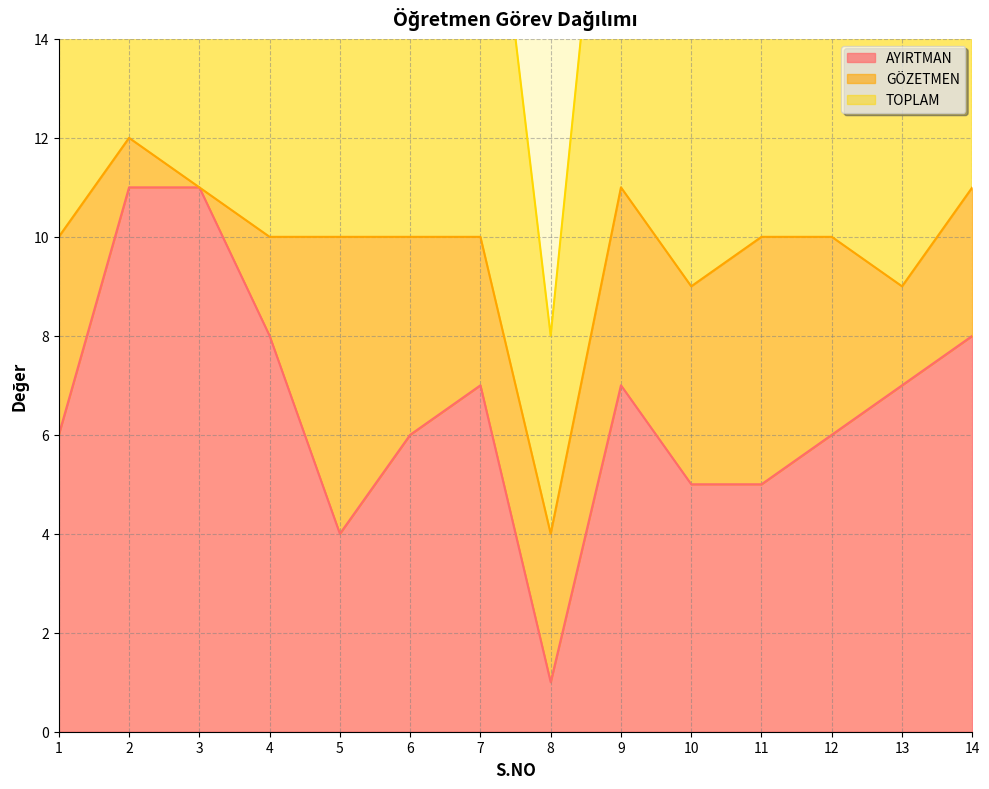

True or false: AYIRTMAN and TOPLAM cross at least once.

False